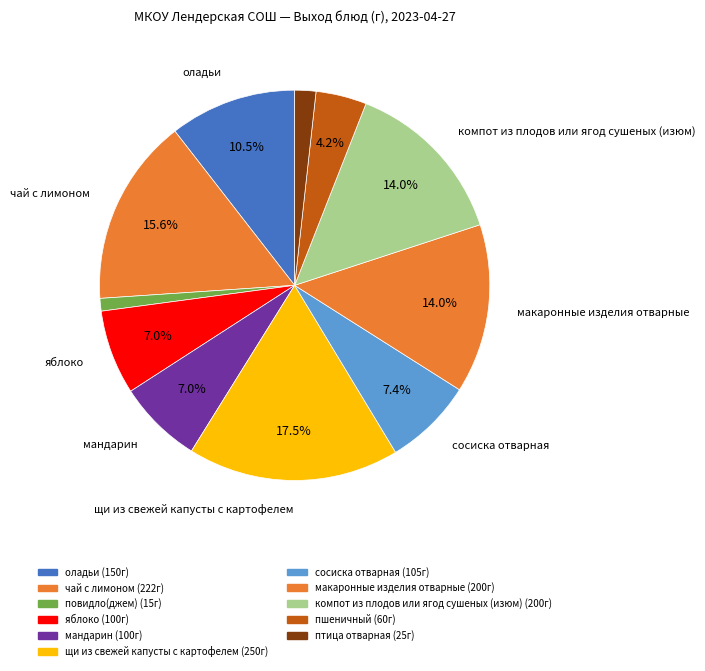

To the nearest percent, what is the difference between the птица отварная and пшеничный slice percentages?

2%